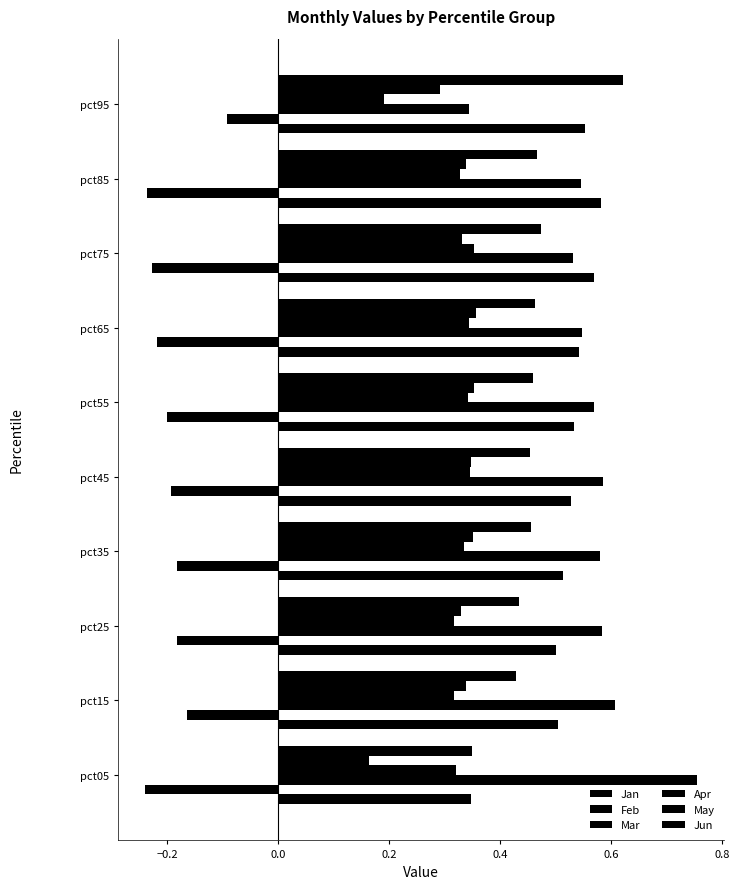

Count the number of data series in this chart.

6